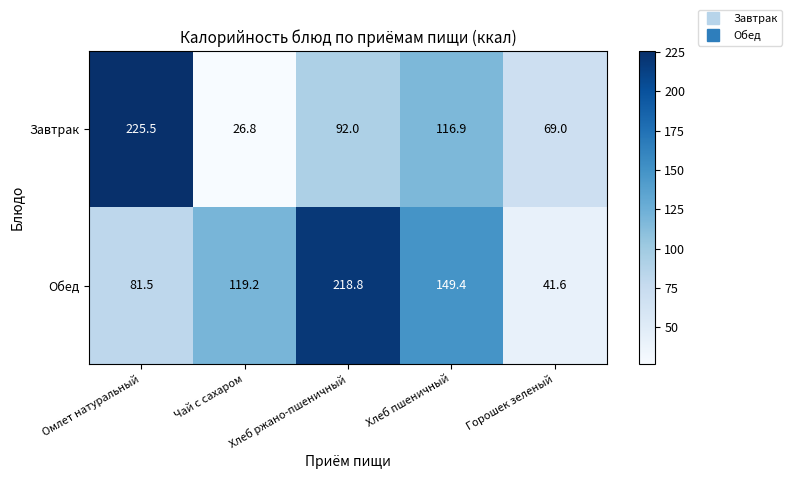

Which series has the widest spread of values?

Завтрак